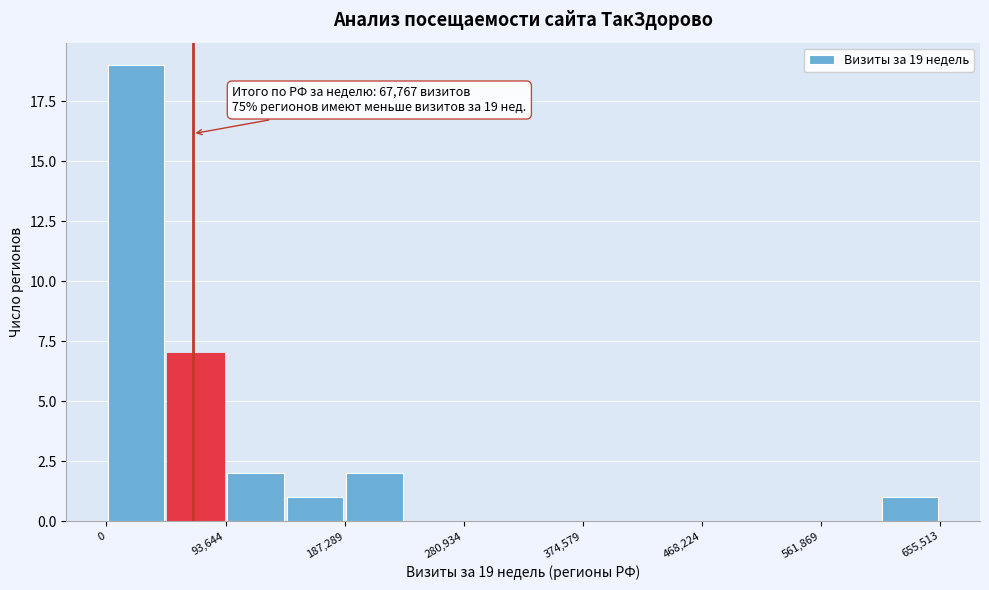

Which range on the x-axis has the tallest bar?

0 to 50000